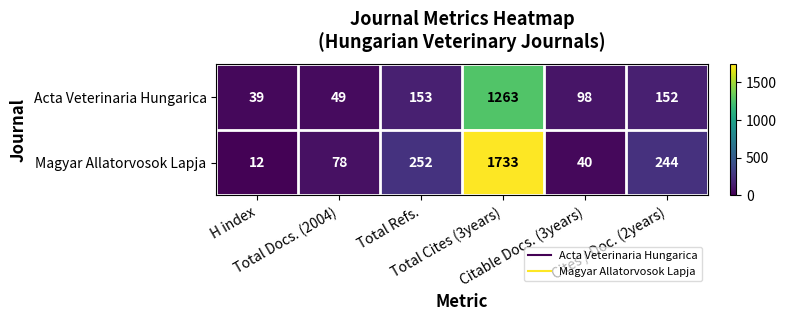

What is the smallest value displayed?

12